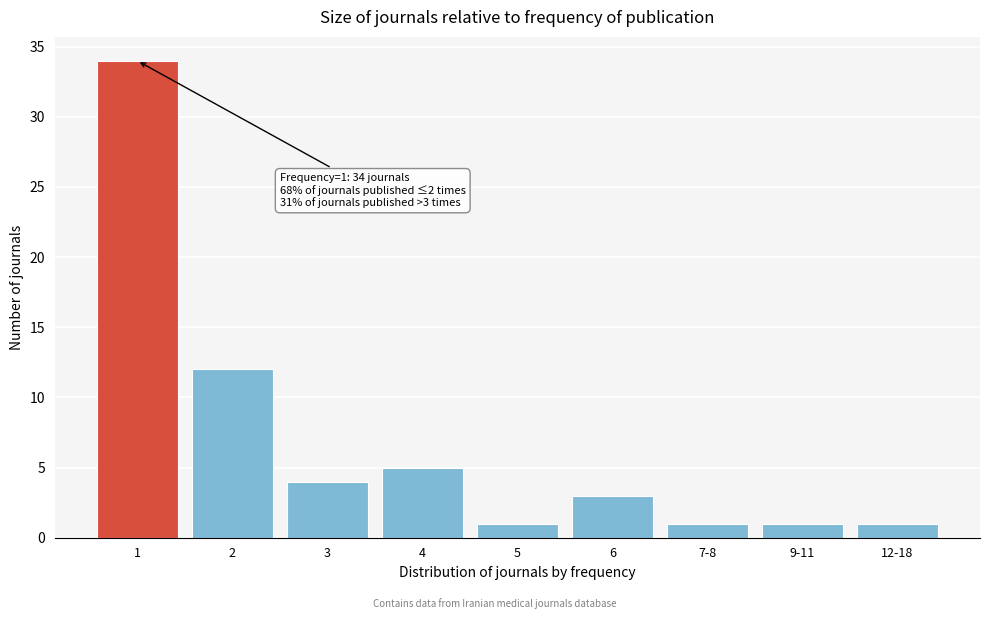

Reading left to right, extract all data points from this chart.

34	12	4	5	1	3	1	1	1